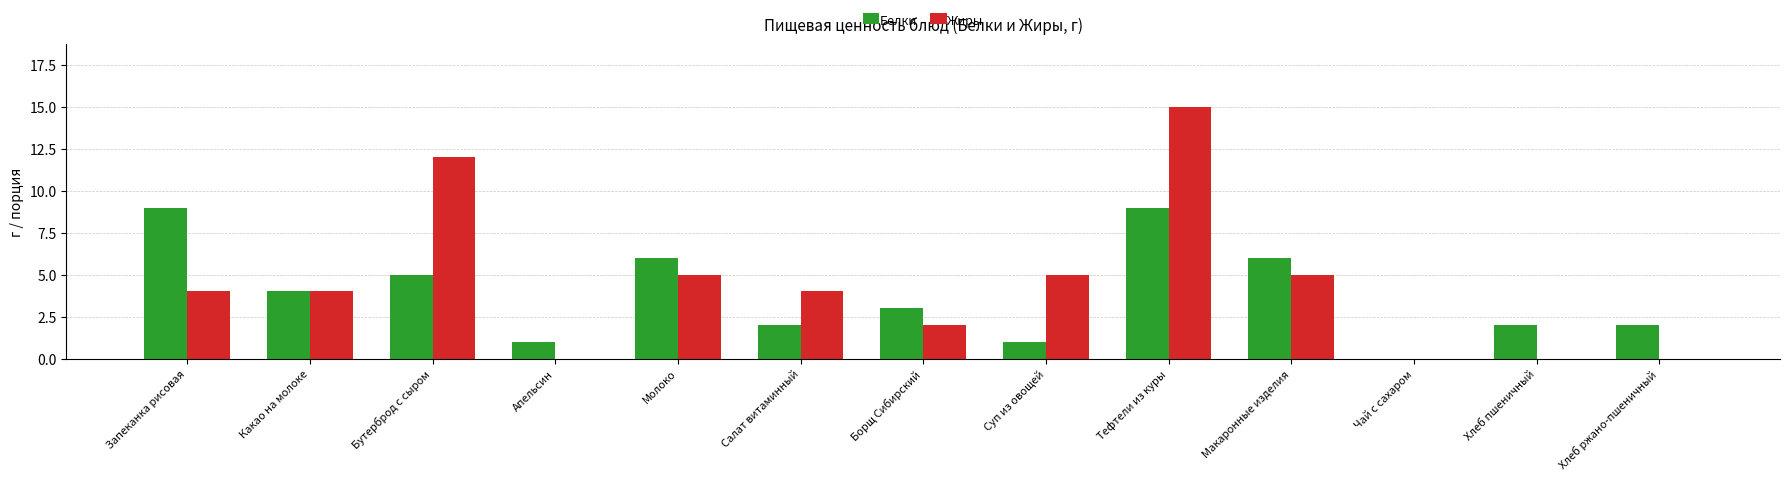

At which category does the chart reach its peak across all series?

Тефтели из куры